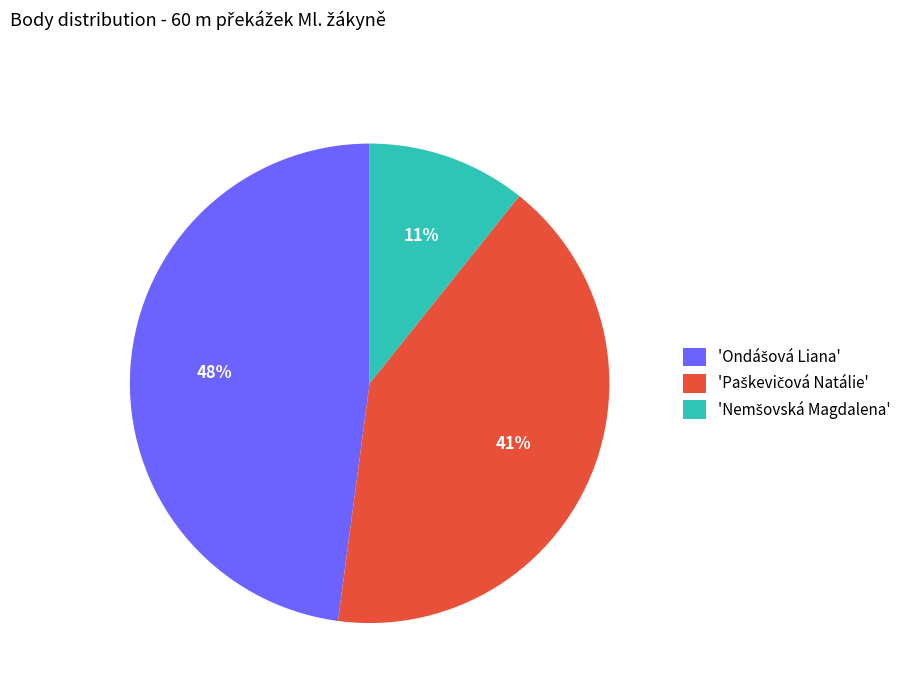

Is there a majority slice in this chart?

No